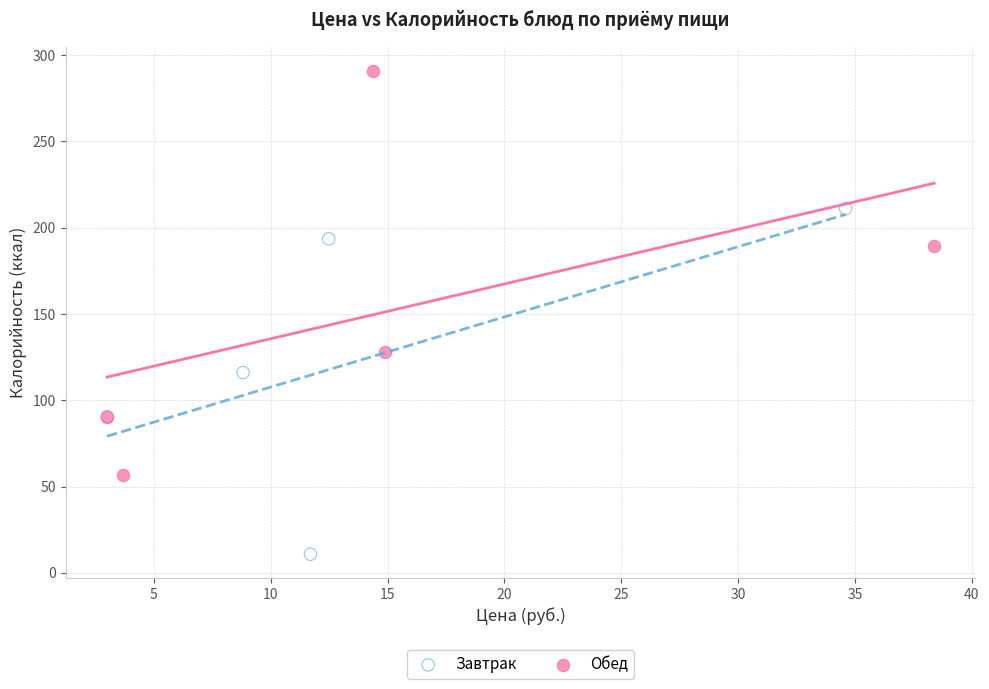

Which series contains the lowest Y value?

Завтрак